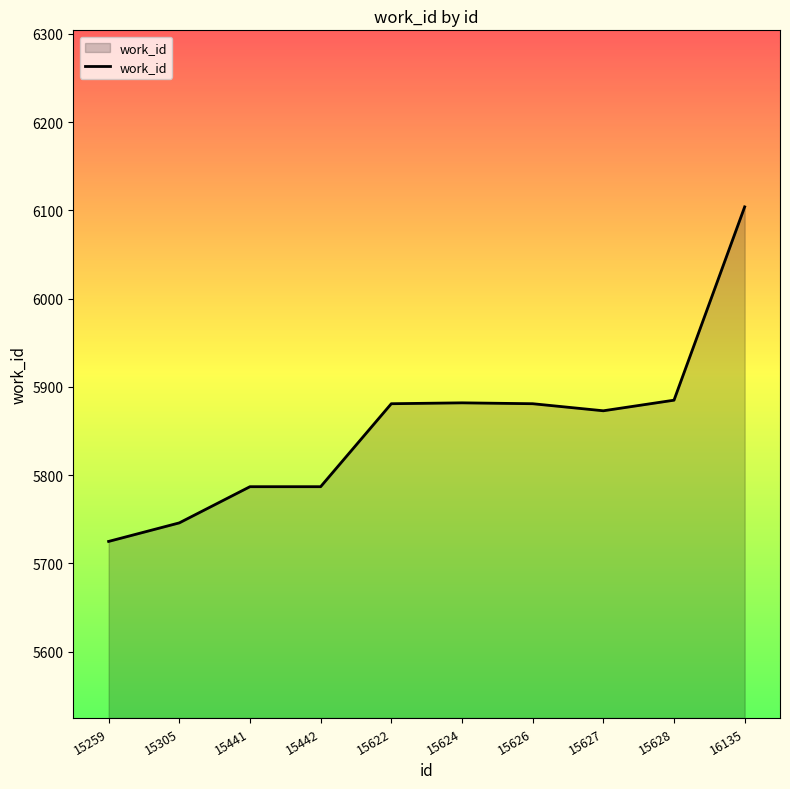

Count the number of data series in this chart.

1